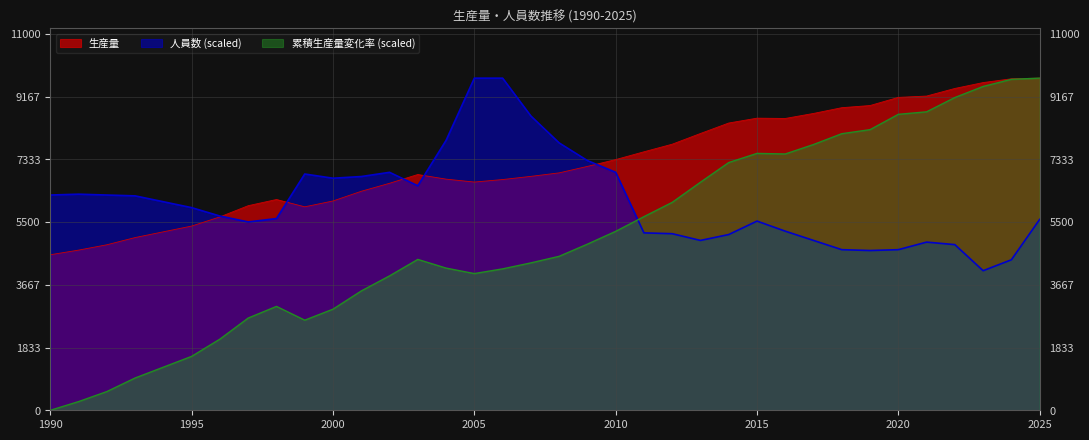

Which series has the widest spread of values?

累積生産量変化率 (scaled)